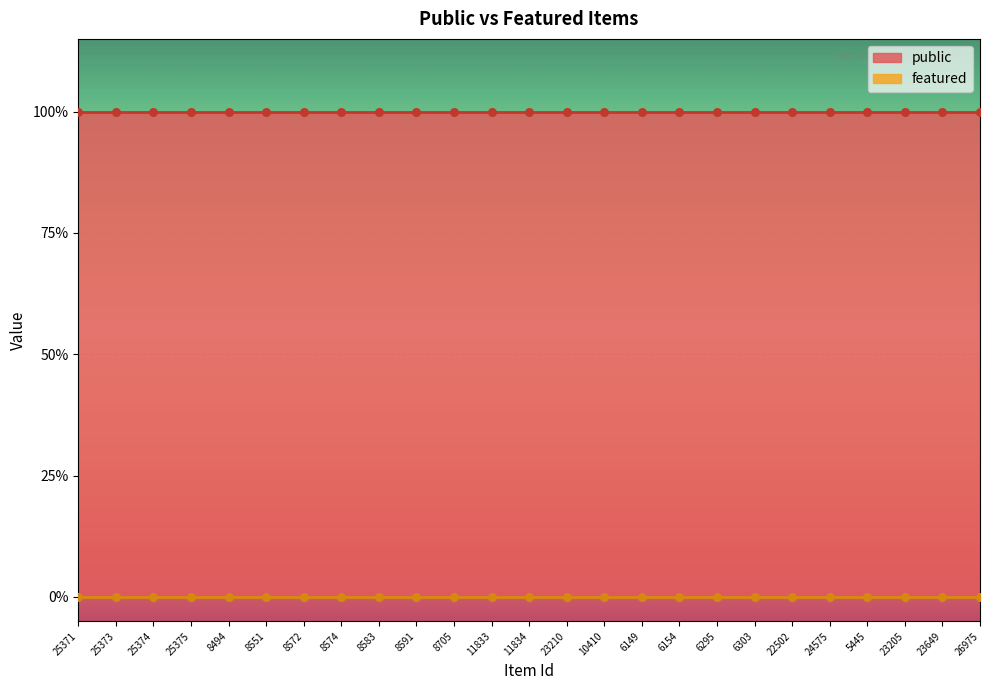

At how many categories does at least one series exceed 0?

25